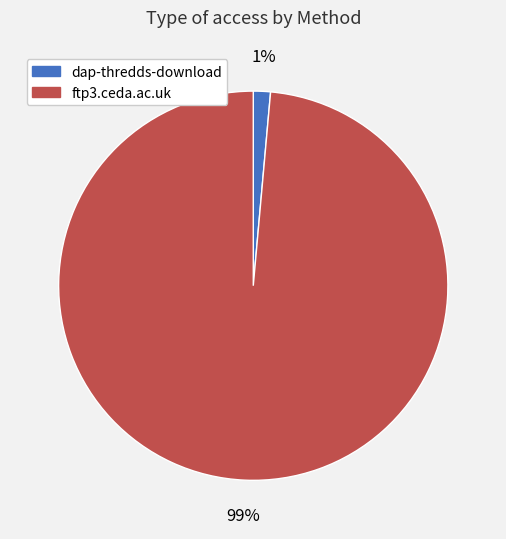

To the nearest percent, what is the average slice percentage?

50%